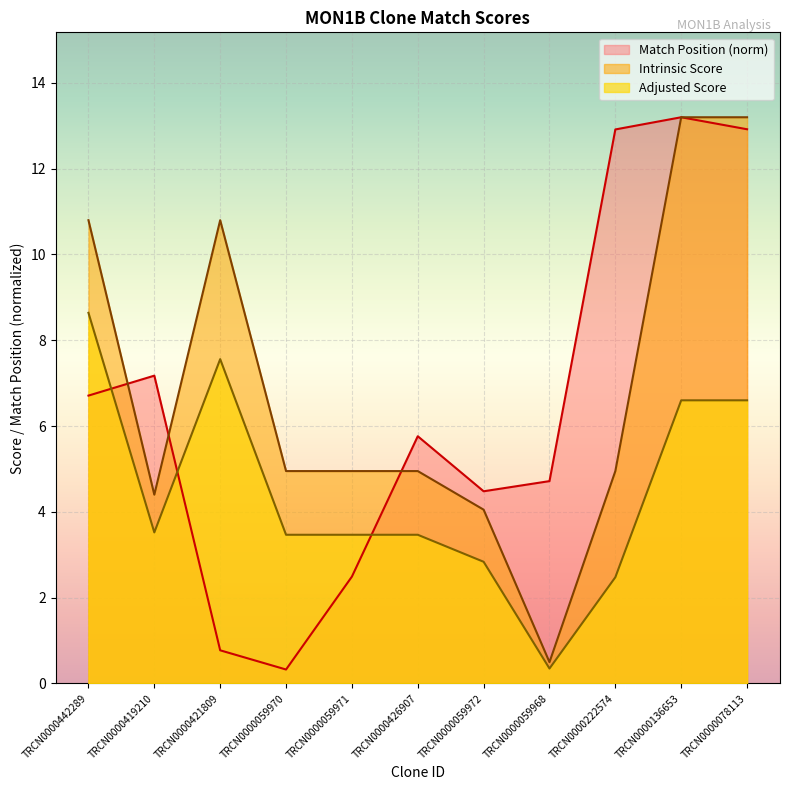

What is the average value of the Adjusted Score series?

4.5